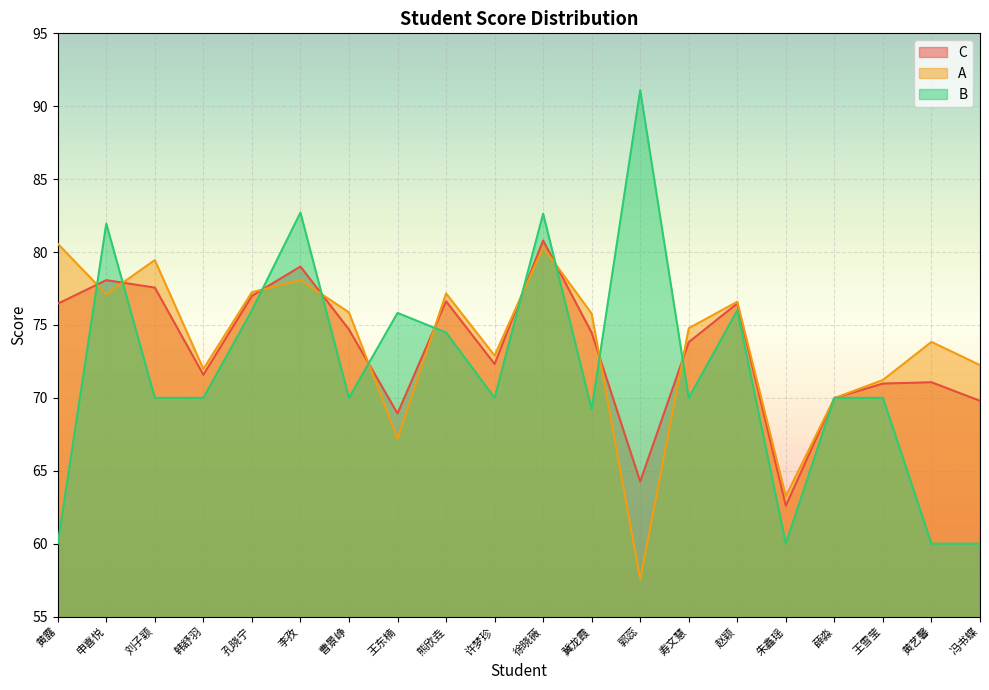

What is the total value across all series at 朱鑫瑶?

185.8